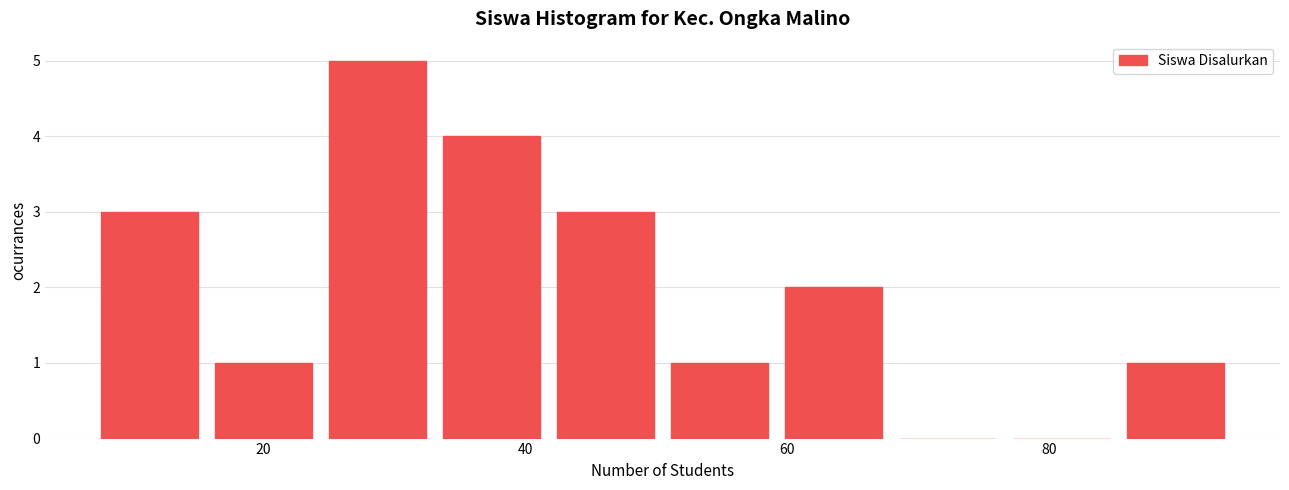

Reading left to right, list every bar in this chart as the range it spans on the x-axis followed by its height. Neither the bar edges nor the heights are printed on the chart, so give them approximately, as read against the axes.

8 to 16: 3
16 to 24: 1
24 to 34: 5
34 to 42: 4
42 to 50: 3
50 to 60: 1
60 to 68: 2
68 to 76: 0
76 to 86: 0
86 to 94: 1